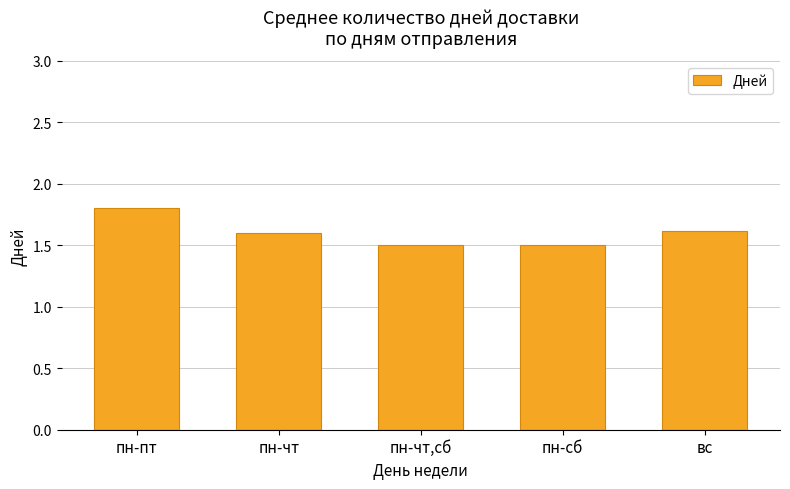

What is the sum of all values?

8.0